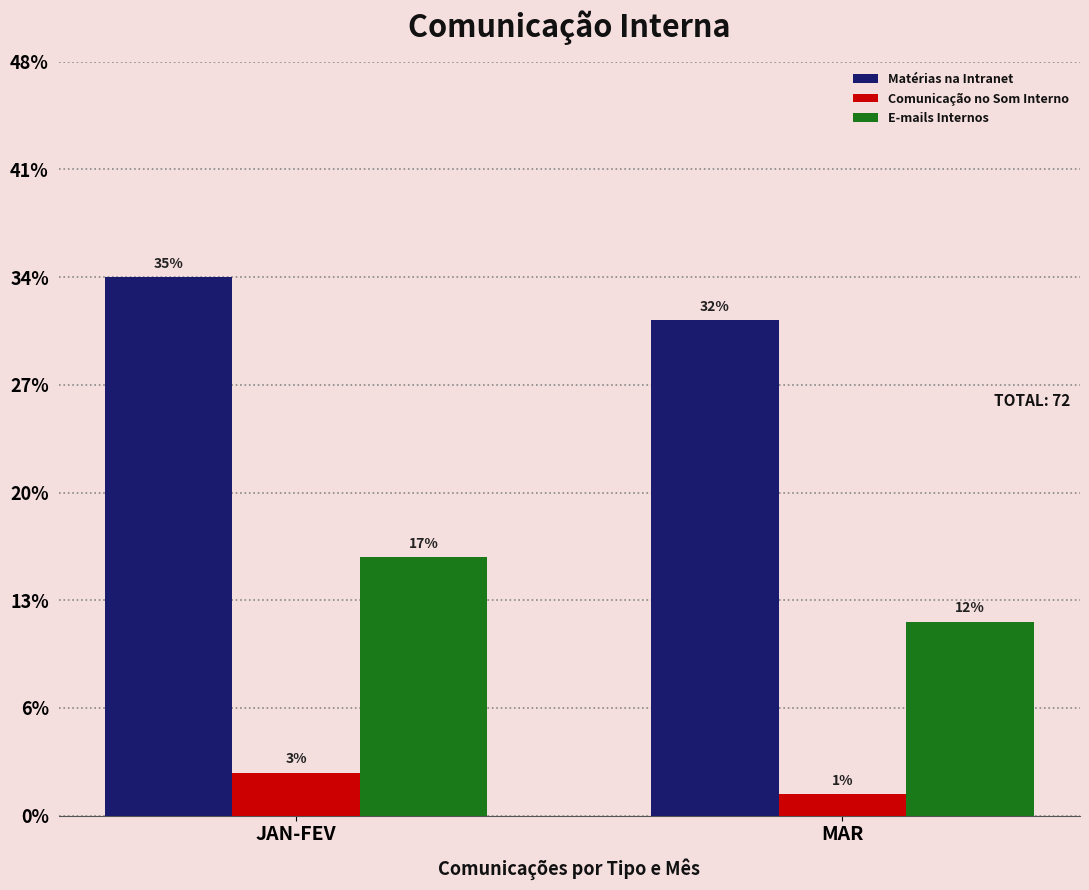

Are the bars horizontal?

No